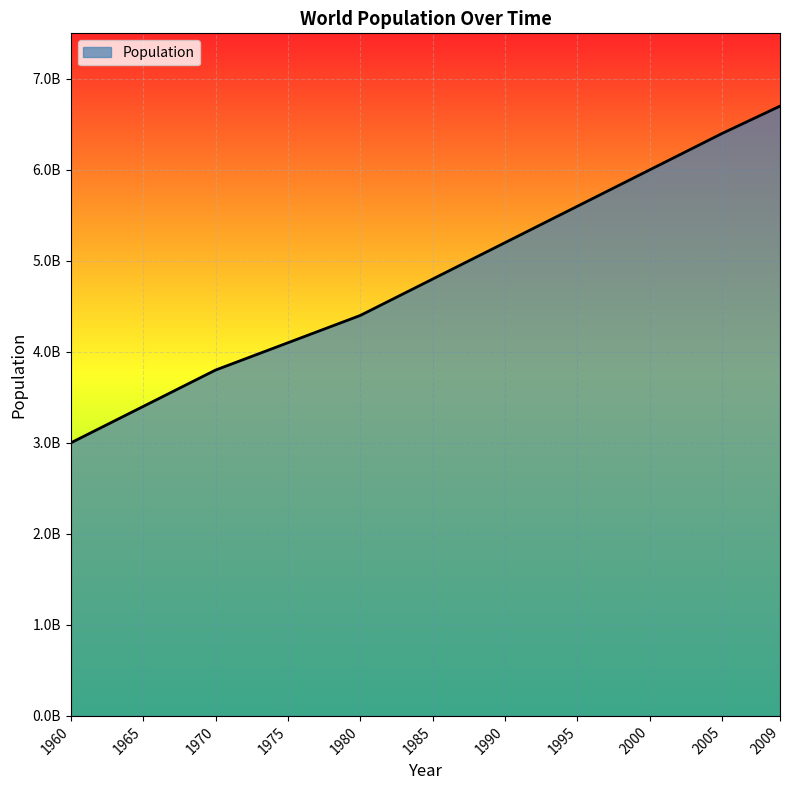

What is the change in value from 1970 to 1975?

+300000000